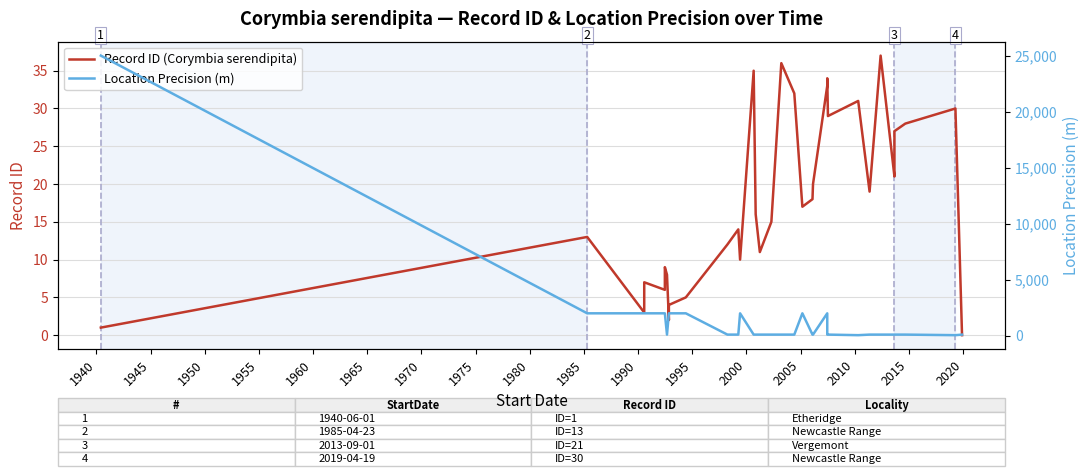

What is the sum of all Location Precision (m) values?

49500